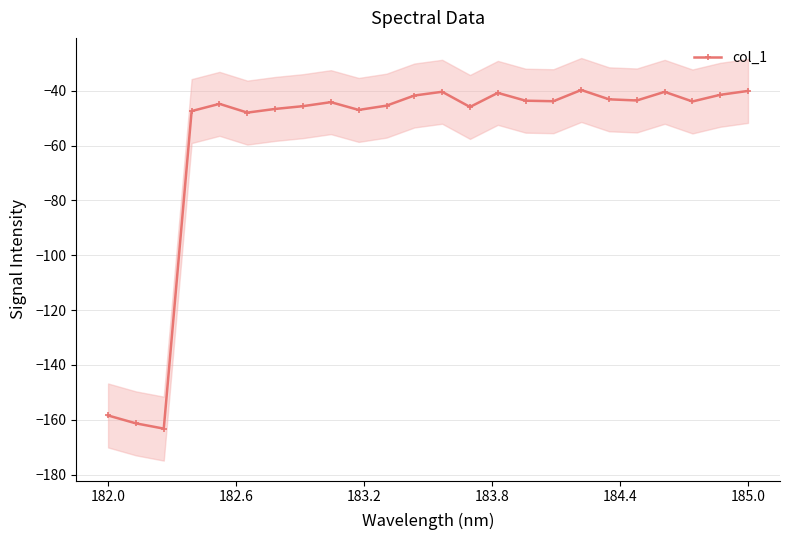

What is the average value?

-58.4